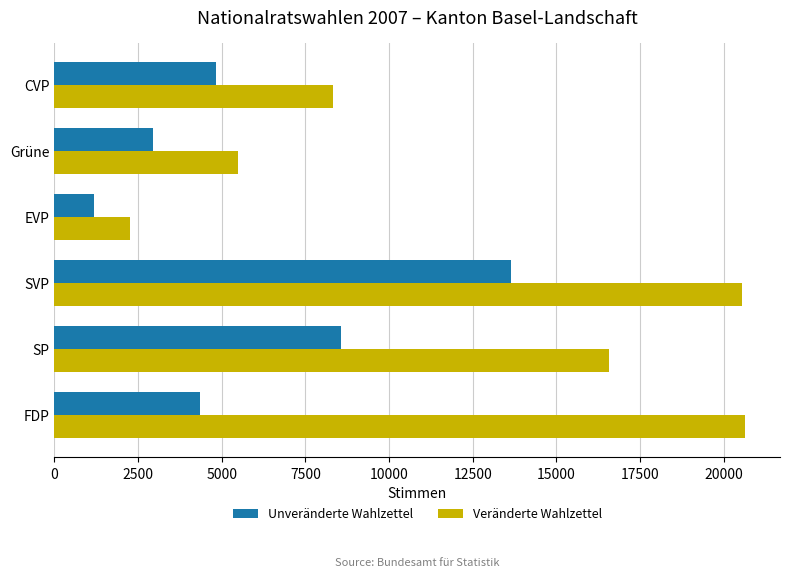

The value of Veränderte Wahlzettel at FDP is 8540. True or false?

False